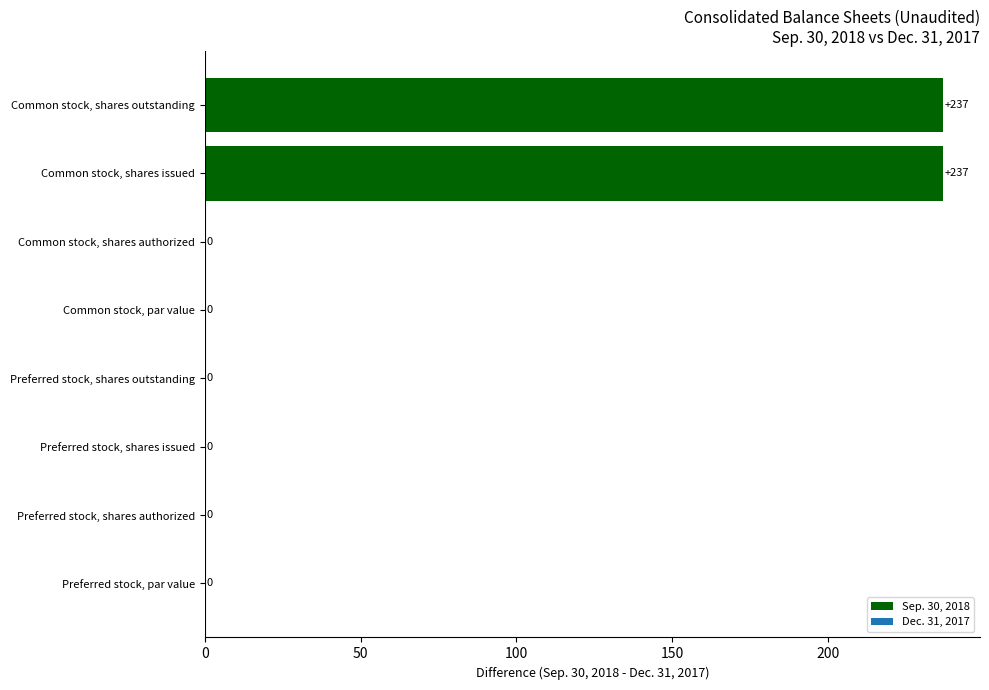

The chart shows a value of 237 at Common stock, shares issued. True or false?

True